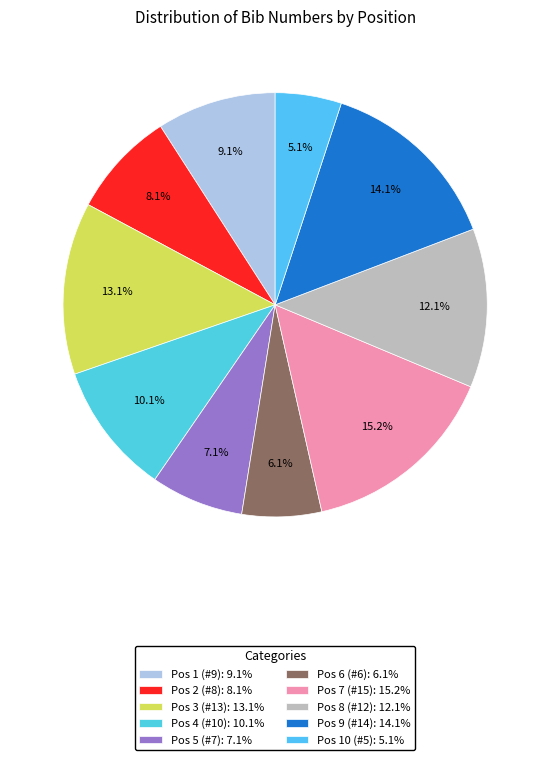

How many slices are in this pie chart?

10